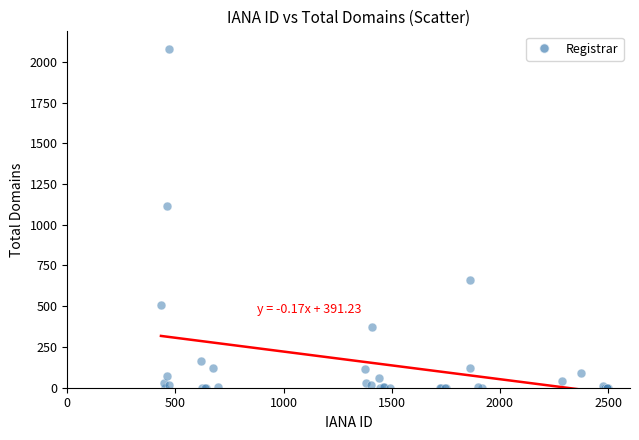

What Y value in the scatter plot is closest to 1040?

1118